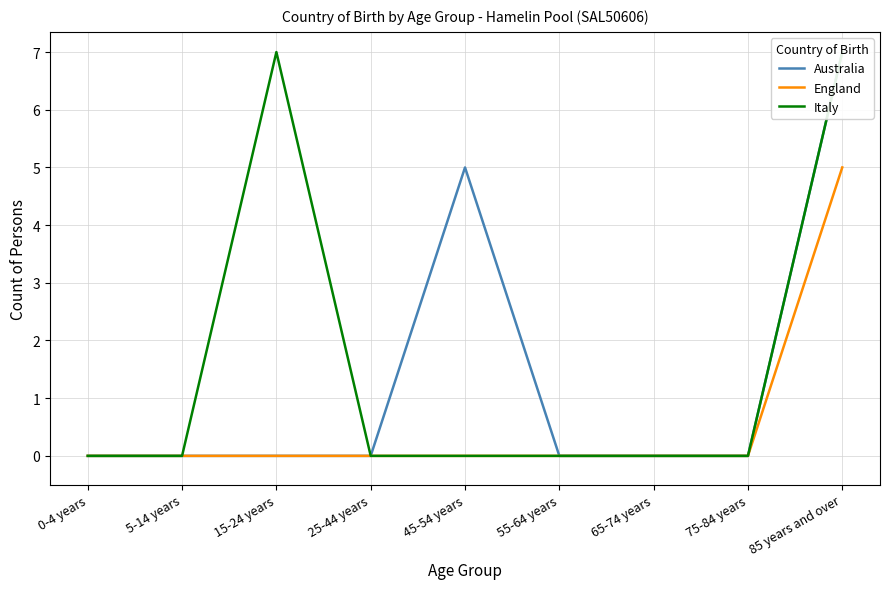

How many positive values does the Australia series have?

2